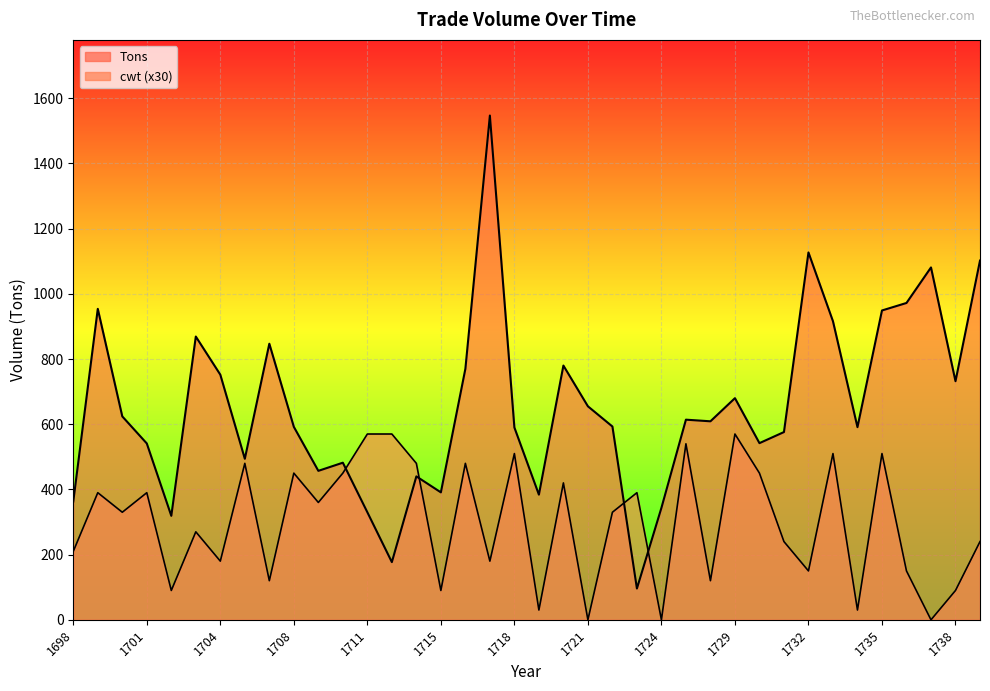

Rank the series by their average value, from highest to lowest.

Tons, cwt